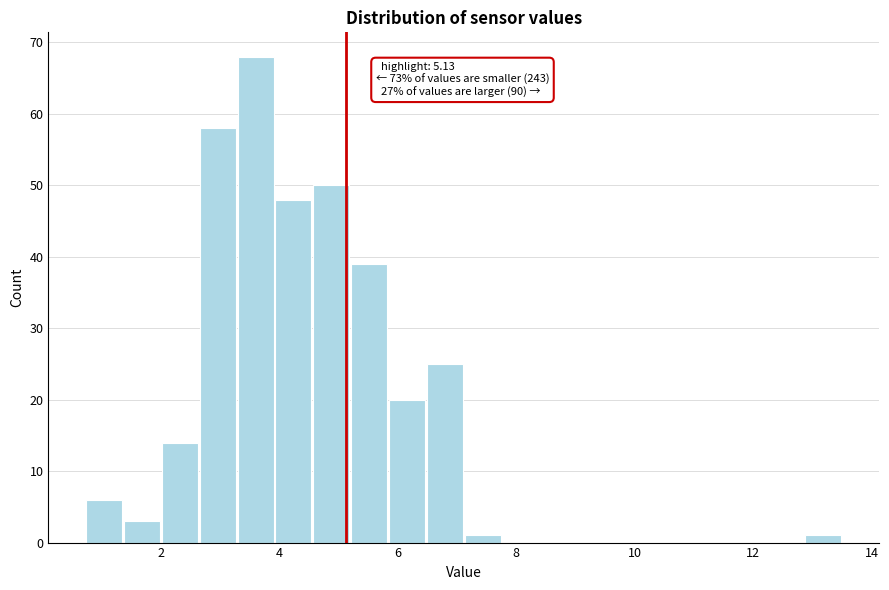

Read against the x-axis, roughly where is the centre of the tallest bar?

3.6